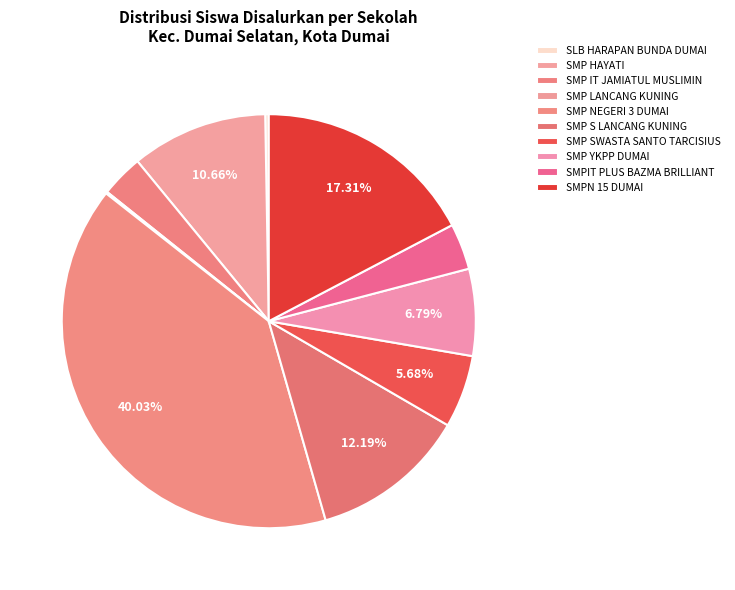

True or false: SMP LANCANG KUNING accounts for 0% of the total.

True